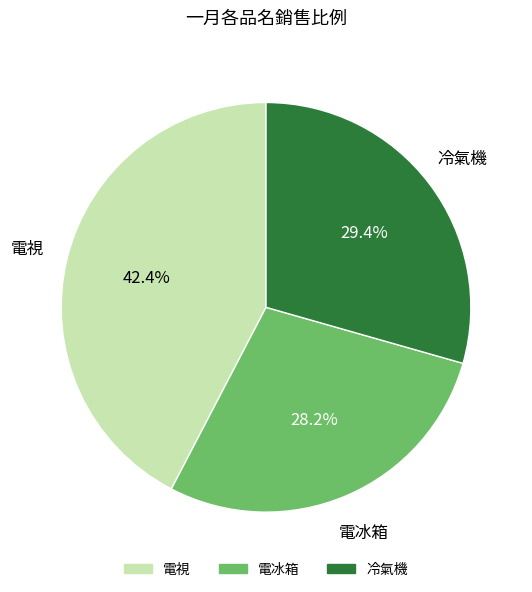

Which slice is the smallest?

電冰箱